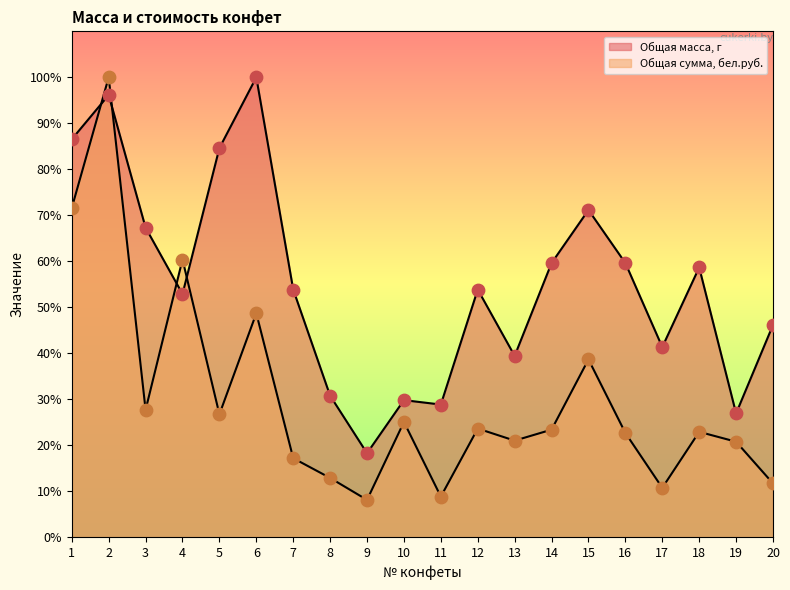

Which series has the widest spread of Y values?

Общая сумма, бел.руб.